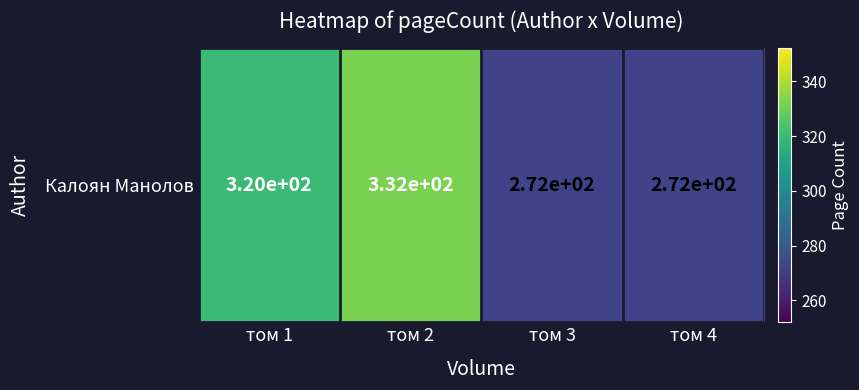

What is the approximate value at том 4, to the nearest 5?

270